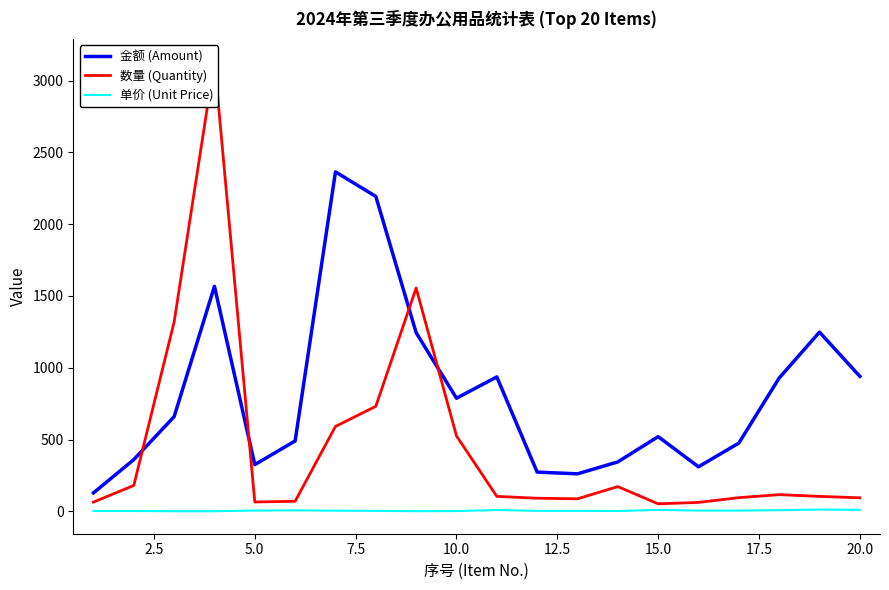

Reading right to left, transcribe all the data shown in this chart.

金额 (Amount): 940.0	1248.0	928.0	475.0	310.0	520.0	344.0	261.0	273.0	936.0	787.5	1244.0	2193.0	2364.0	490.0	325.0	1567.0	659.0	360.0	128.0
数量 (Quantity): 94.0	104.0	116.0	95.0	62.0	52.0	172.0	87.0	91.0	104.0	525.0	1555.0	731.0	591.0	70.0	65.0	3134.0	1318.0	180.0	64.0
单价 (Unit Price): 10.0	12.0	8.0	5.0	5.0	10.0	2.0	3.0	3.0	9.0	1.5	0.8	3.0	4.0	7.0	5.0	0.5	0.5	2.0	2.0